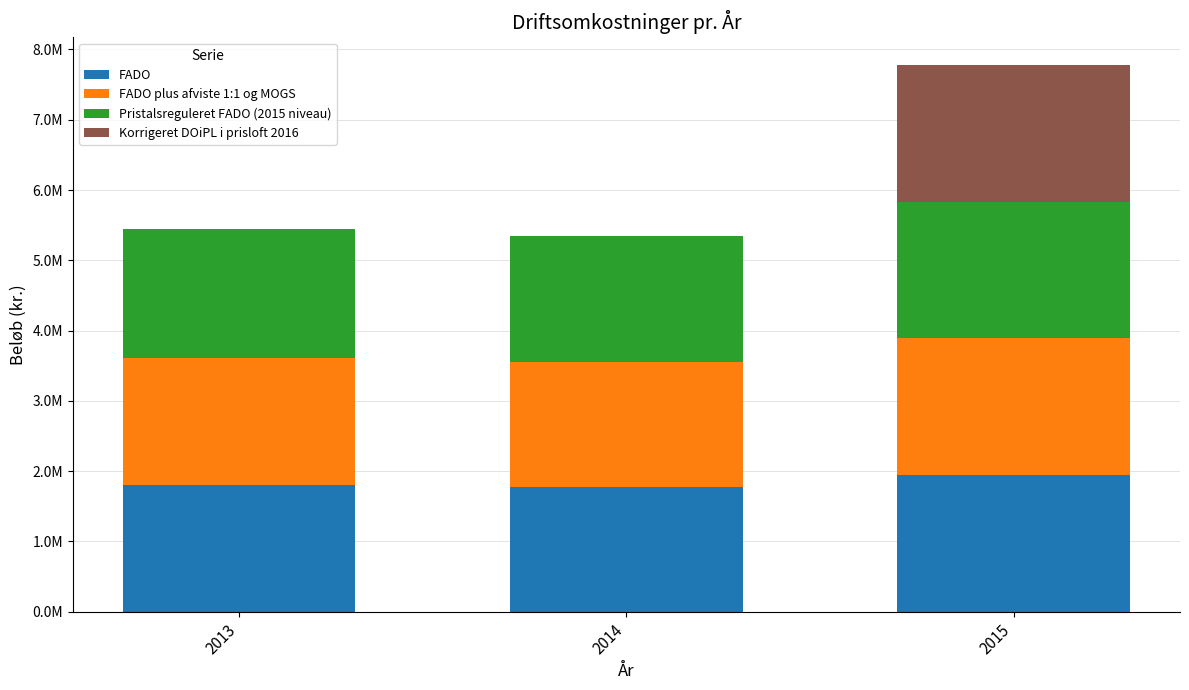

What are all the series names shown in the legend?

FADO, FADO plus afviste 1:1 og MOGS, Pristalsreguleret FADO (2015 niveau), Korrigeret DOiPL i prisloft 2016